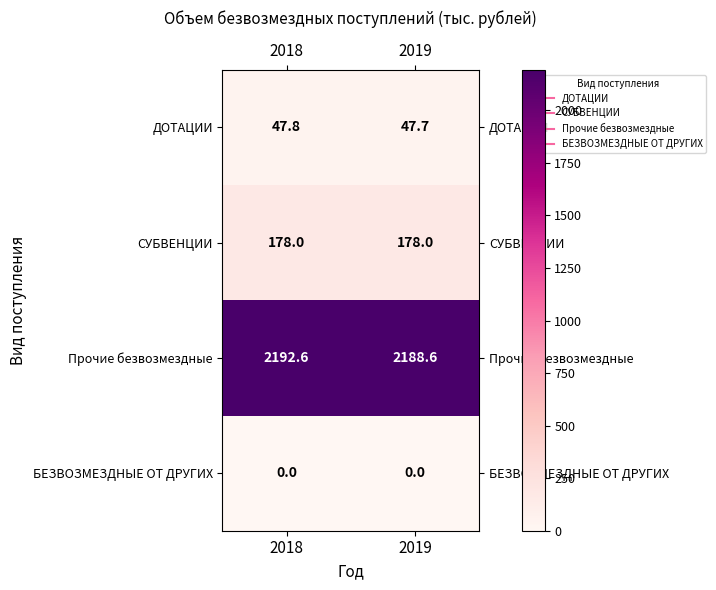

Which series has the widest spread of values?

Прочие безвозмездные